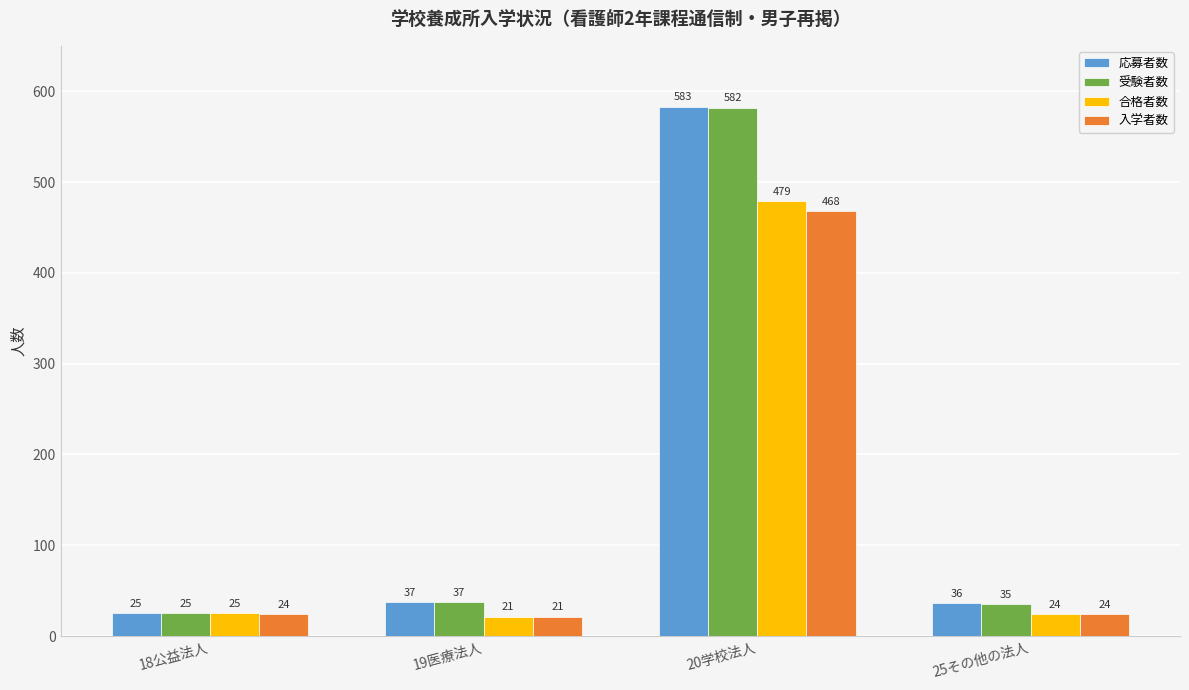

Which category has the highest value in the 合格者数 series?

20学校法人